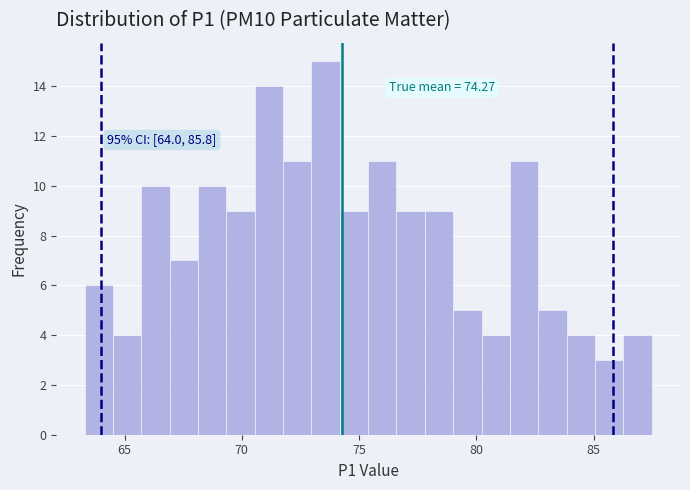

Around what value on the x-axis is the tallest bar? Give the approximate position of its centre, as read against the axis.

73.5